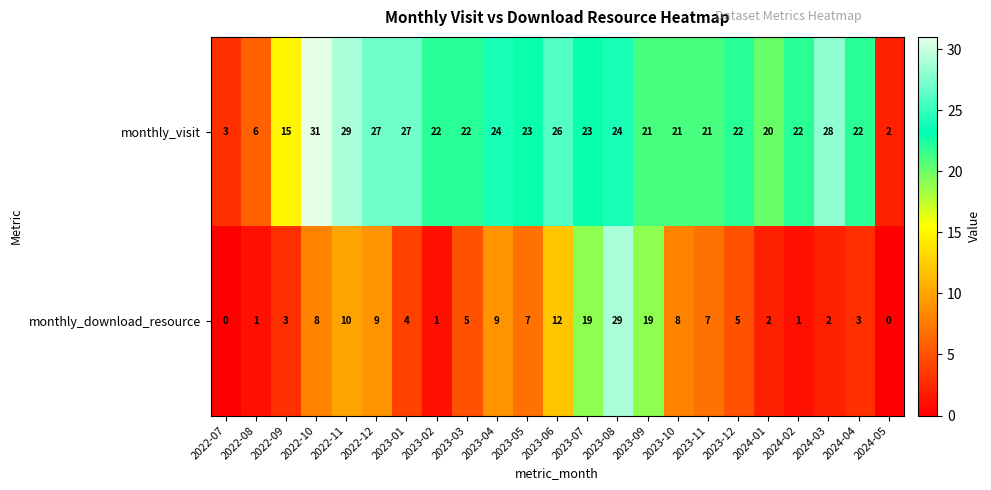

True or false: monthly_download_resource has a value of 11 at 2023-10.

False